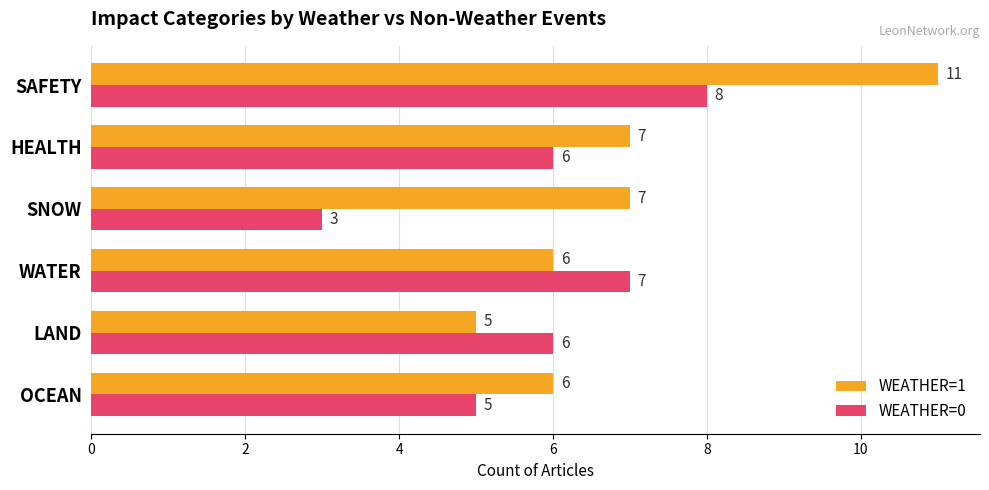

At which label does WEATHER=1 reach its peak?

SAFETY